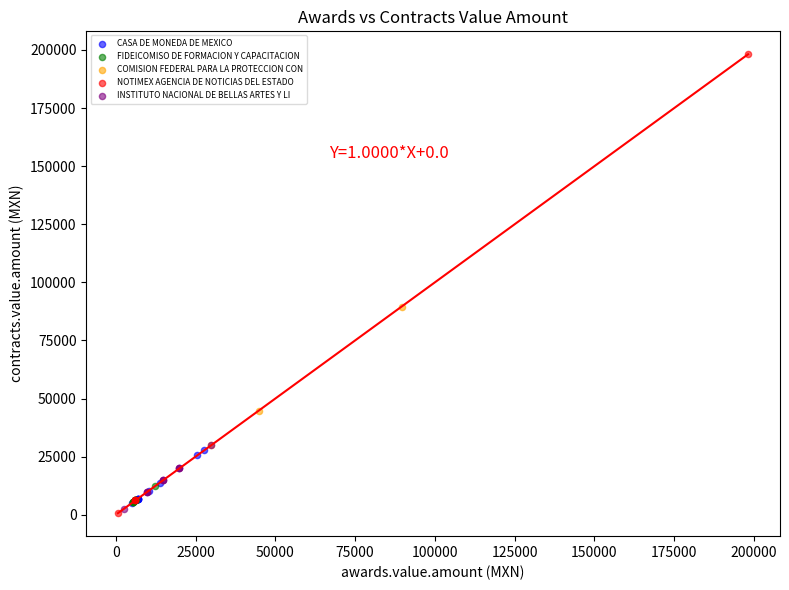

Which series reaches the maximum Y coordinate?

NOTIMEX AGENCIA DE NOTICIAS DEL ESTADO